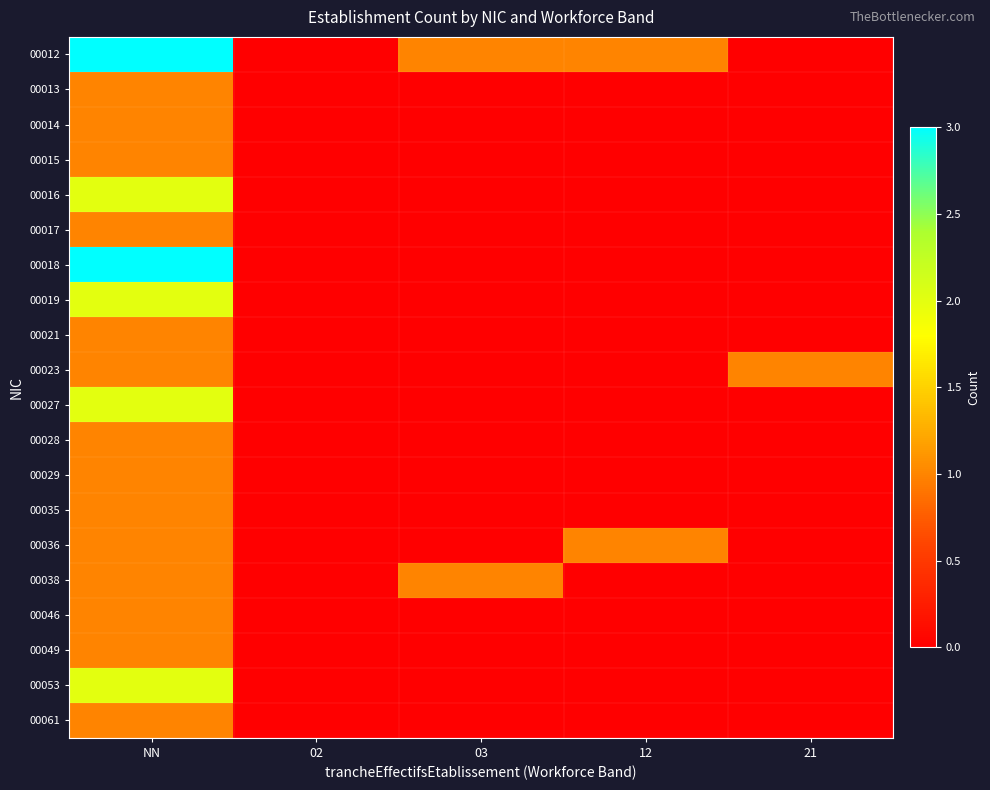

Between 21 and 02, which is larger?

21